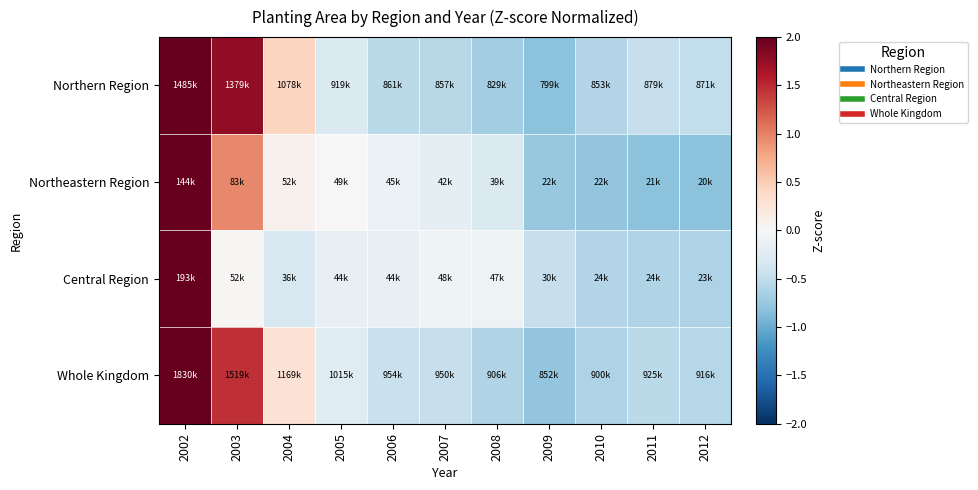

At which category does the chart reach its minimum across all series?

2012